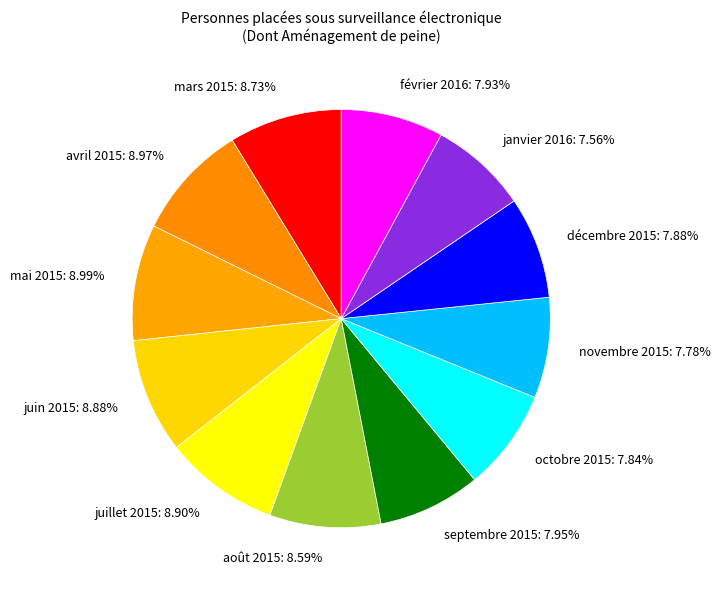

To the nearest percent, what percentage of the pie is février 2016?

8%